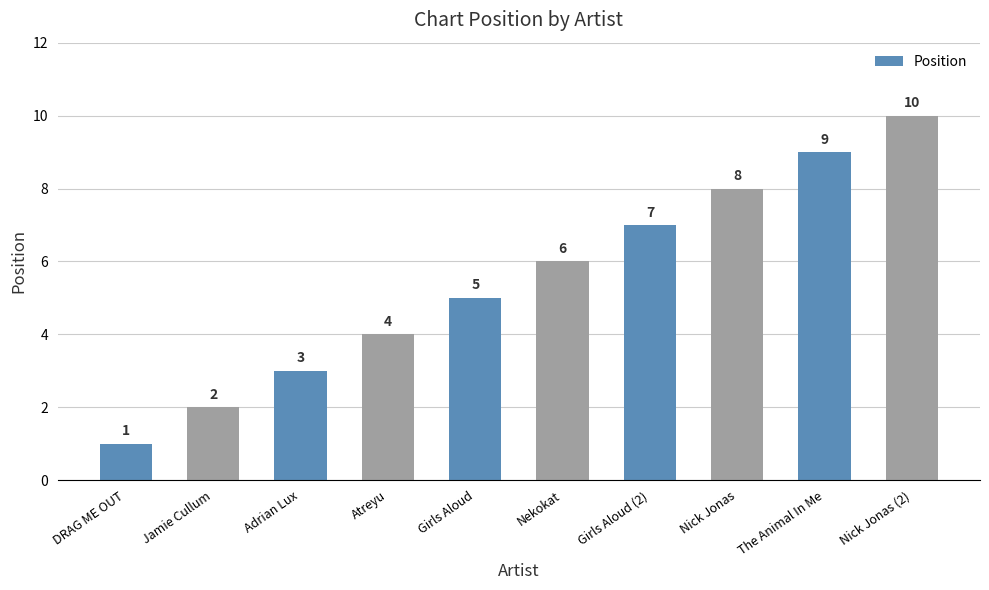

What is the difference between the second highest and second lowest values?

7